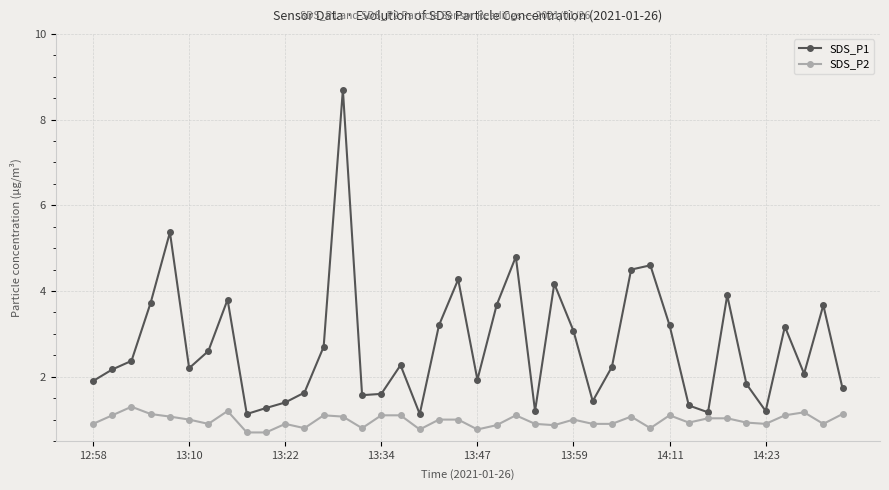

List the series in order of their peak value, highest first.

SDS_P1, SDS_P2